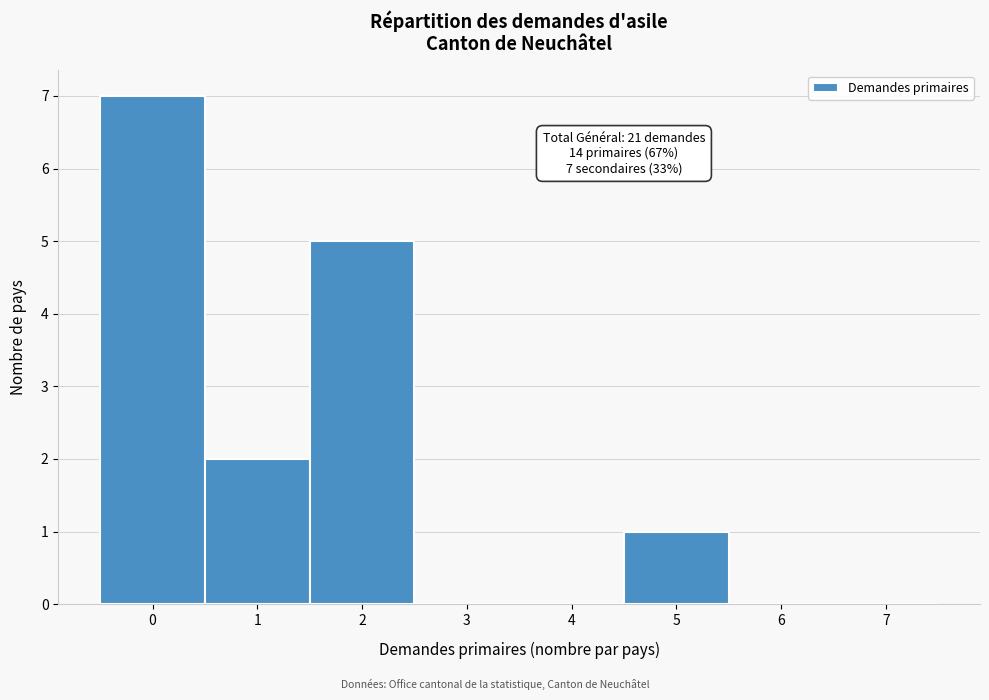

Which range on the x-axis has the tallest bar?

-0.5 to 0.5